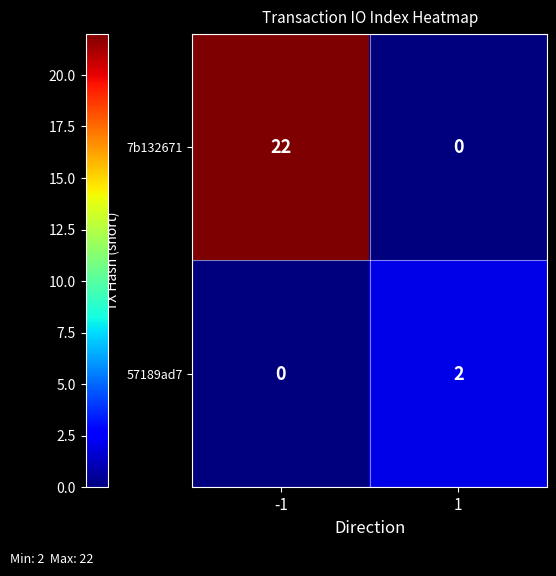

What is the maximum value for 7b132671?

22